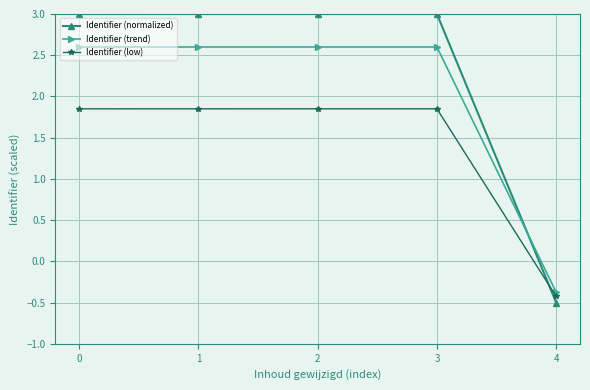

What is the difference between the maximum and minimum values in the Identifier (trend) series?

3.0